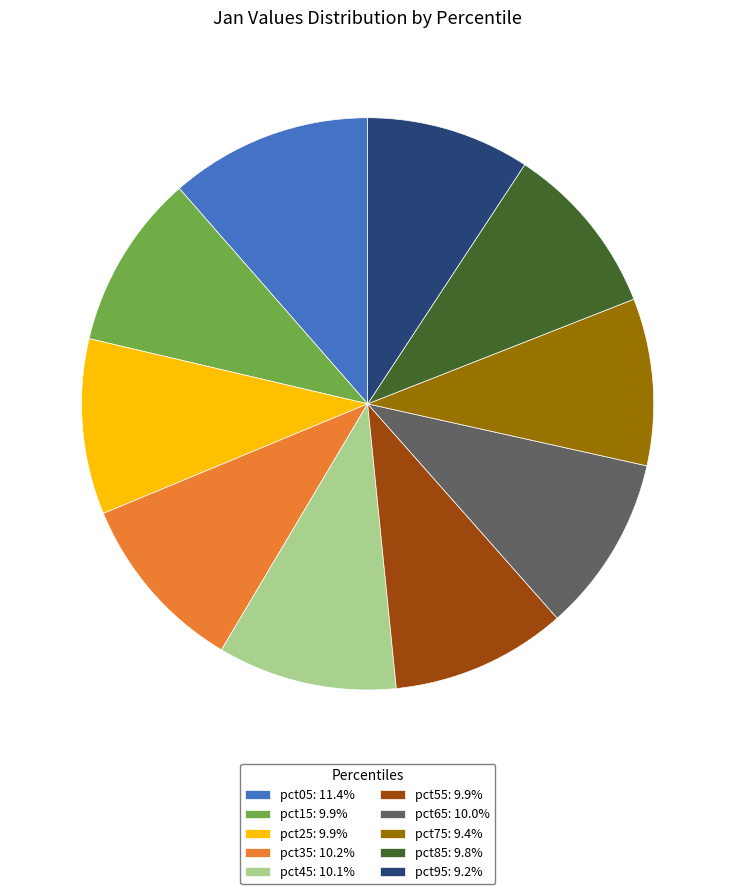

Is it true that pct35 is 1% of the pie?

False